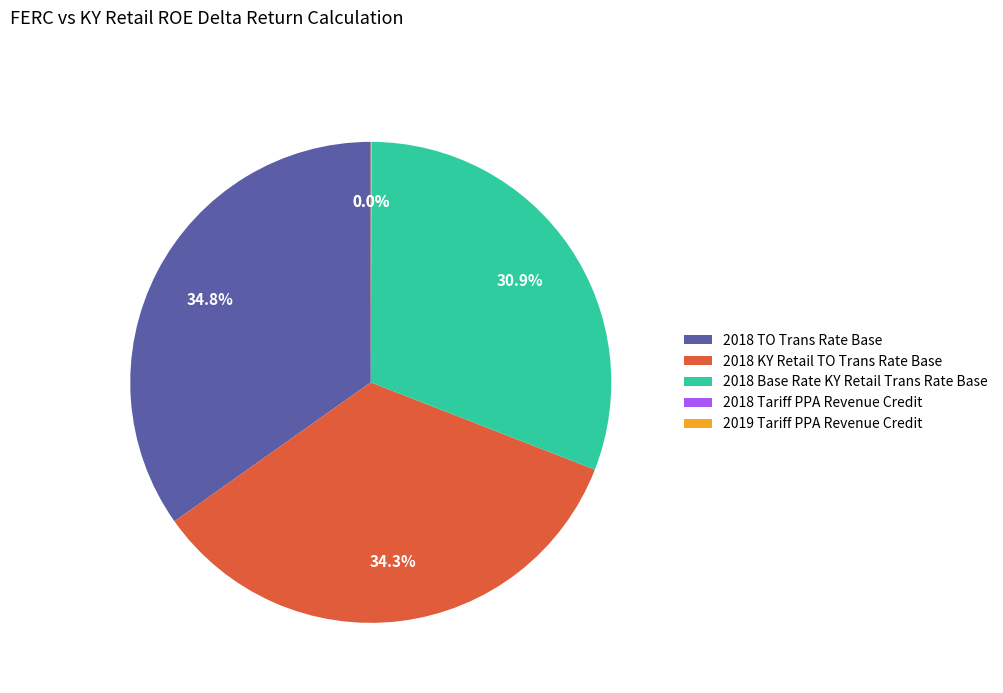

What is the ratio of the value at 2018 Base Rate KY Retail Trans Rate Base to the value at 2018 KY Retail TO Trans Rate Base?

0.9